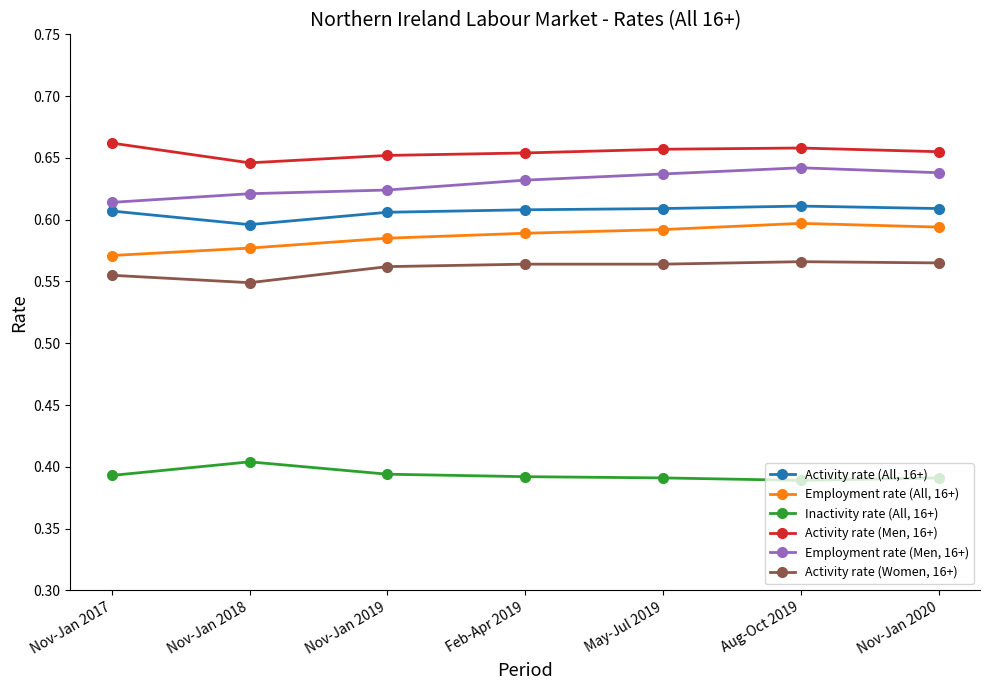

What is the label of the 3rd point from the left?

Nov-Jan 2019